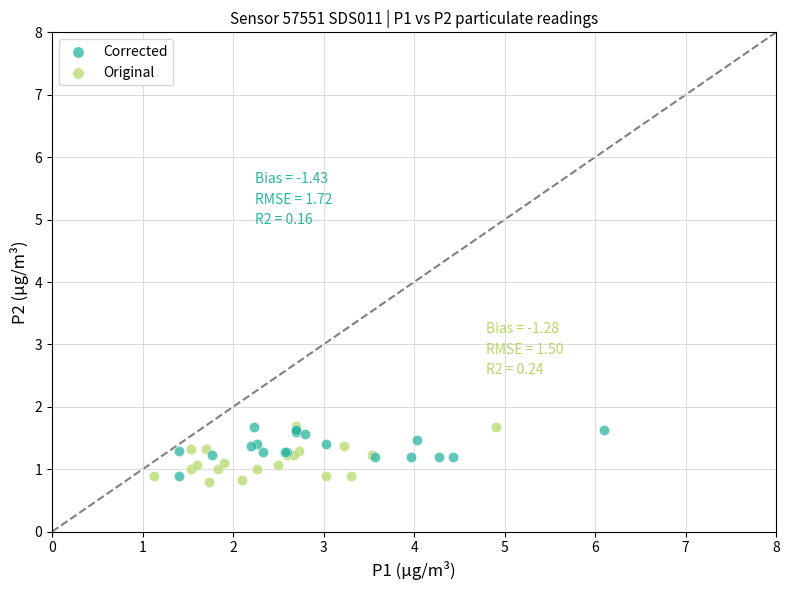

Which series has the widest spread of Y values?

Original